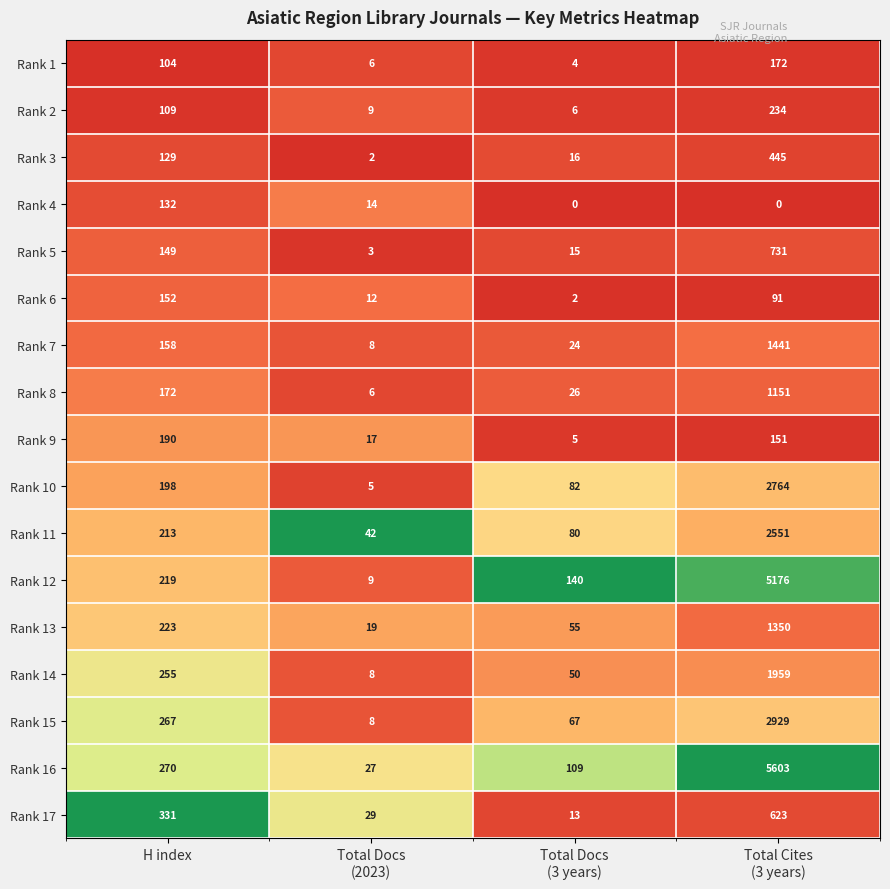

How many categories are shown in the chart?

4